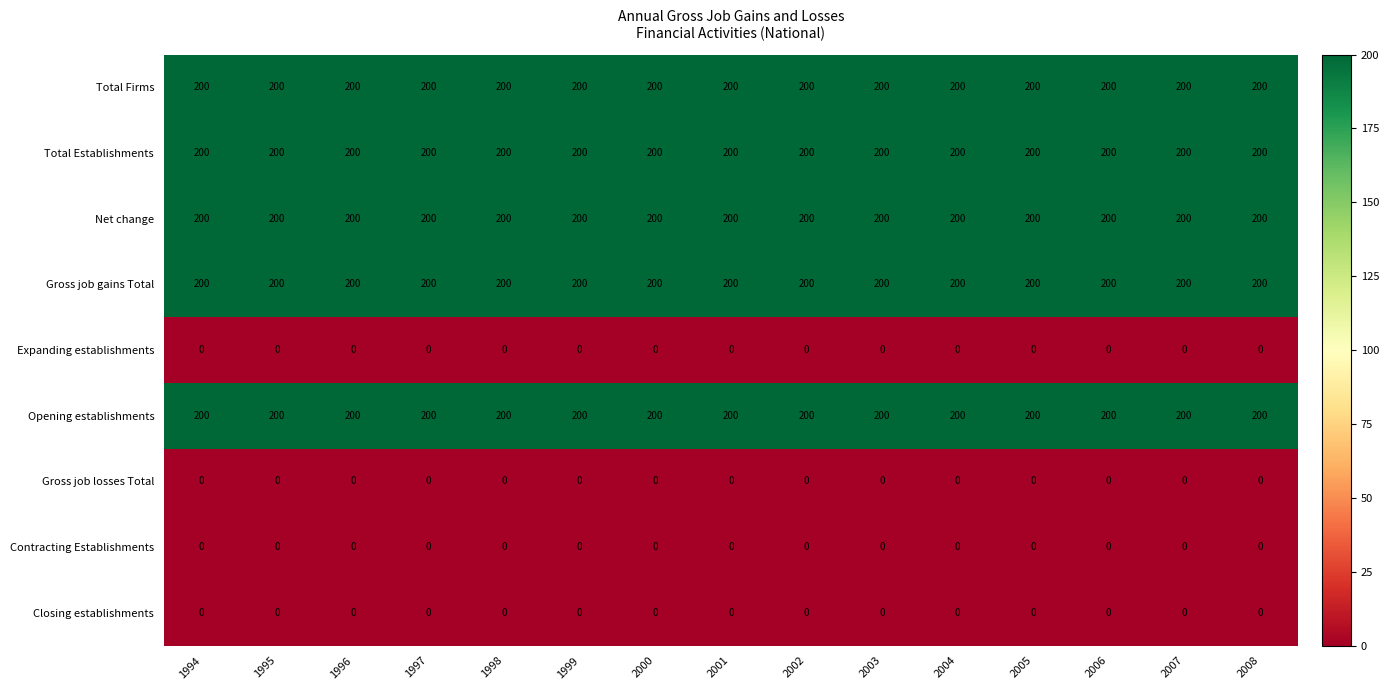

True or false: Total Establishments has a value of 44 at 2007.

False